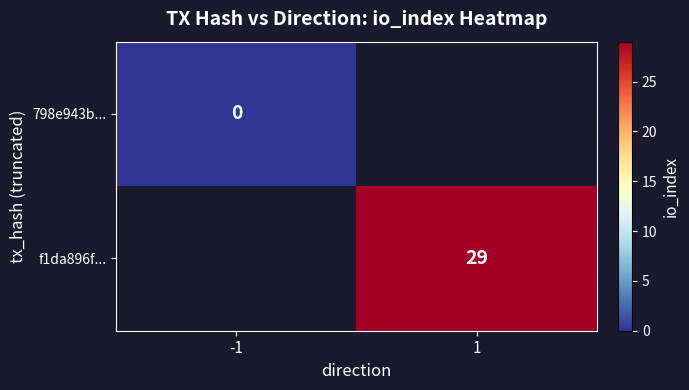

How many series are shown in this chart?

2